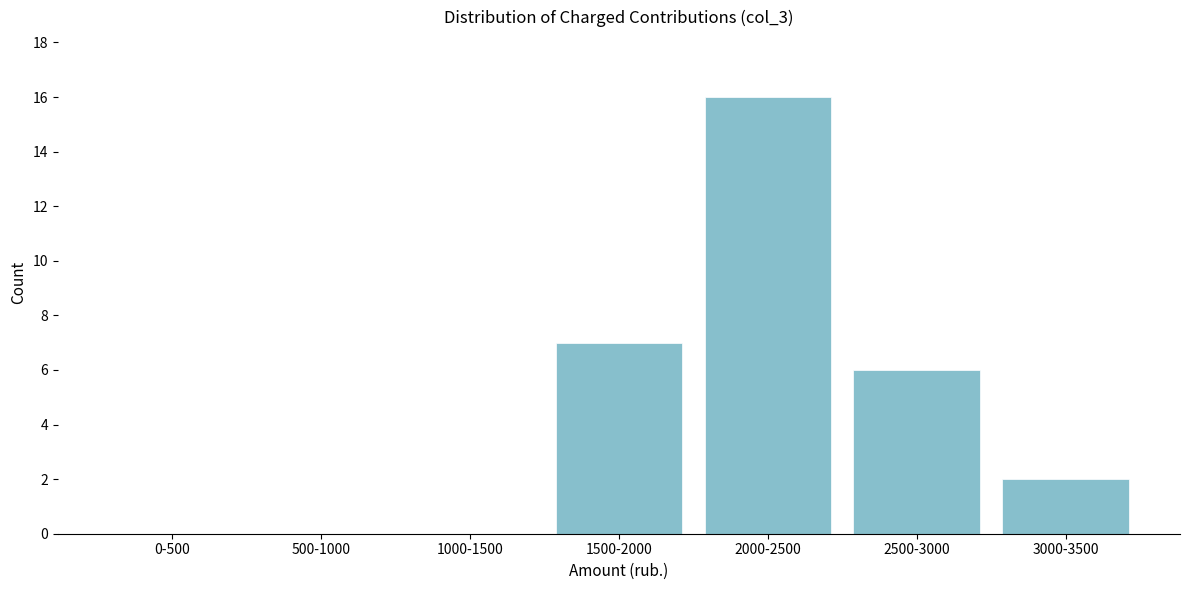

Reading left to right, extract all data points from this chart.

0-500=0	500-1000=0	1000-1500=0	1500-2000=7	2000-2500=16	2500-3000=6	3000-3500=2